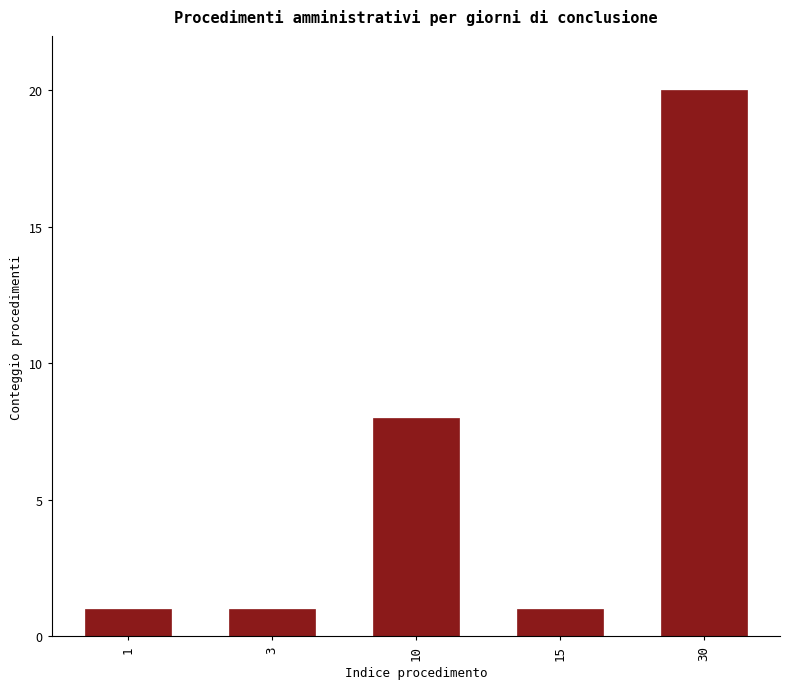

Reading right to left, list all the values displayed in this chart.

20	1	8	1	1